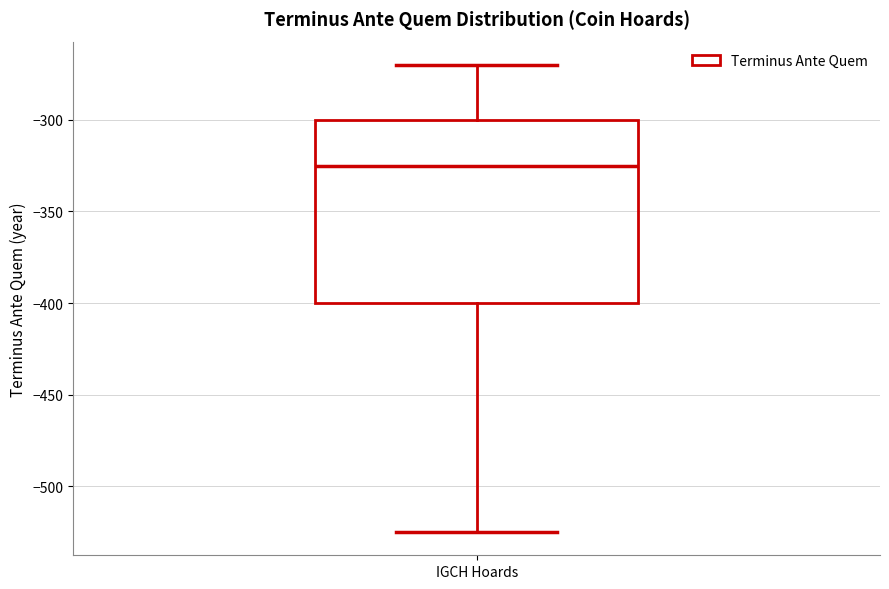

Where does the upper whisker of the box for IGCH Hoards end on the y-axis? The values are not printed on the chart, so give them approximately, as read against the axis.

-270